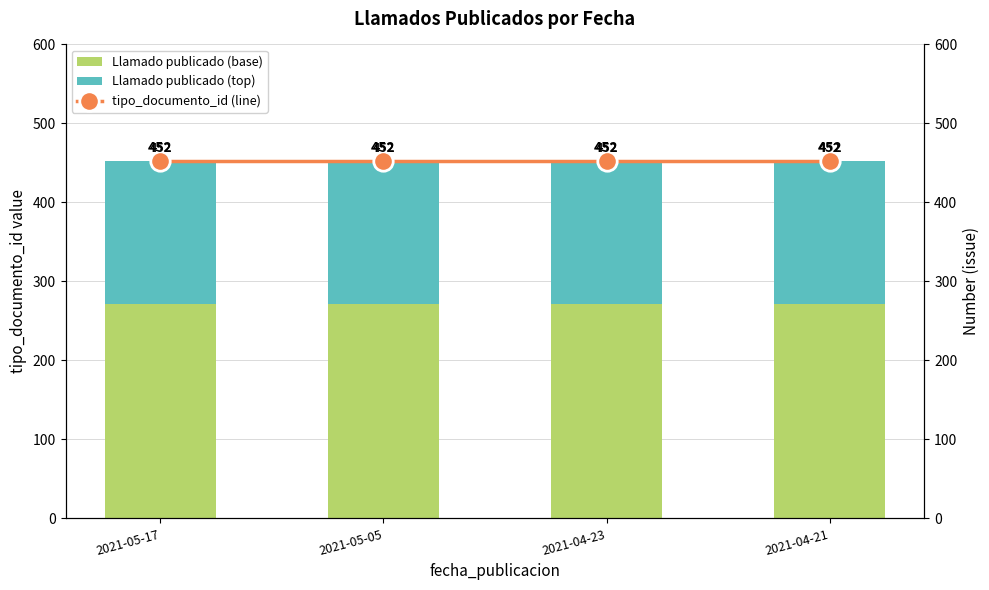

What are all the series names shown in the legend?

Llamado publicado (base), Llamado publicado (top), tipo_documento_id (line)